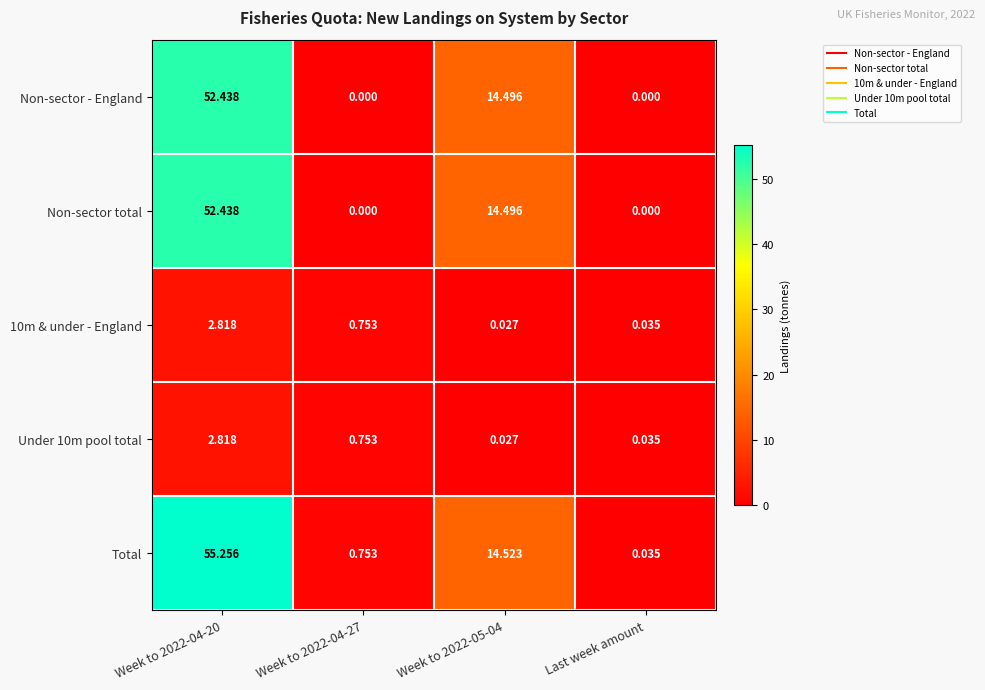

Which series has the largest range (max minus min)?

Total